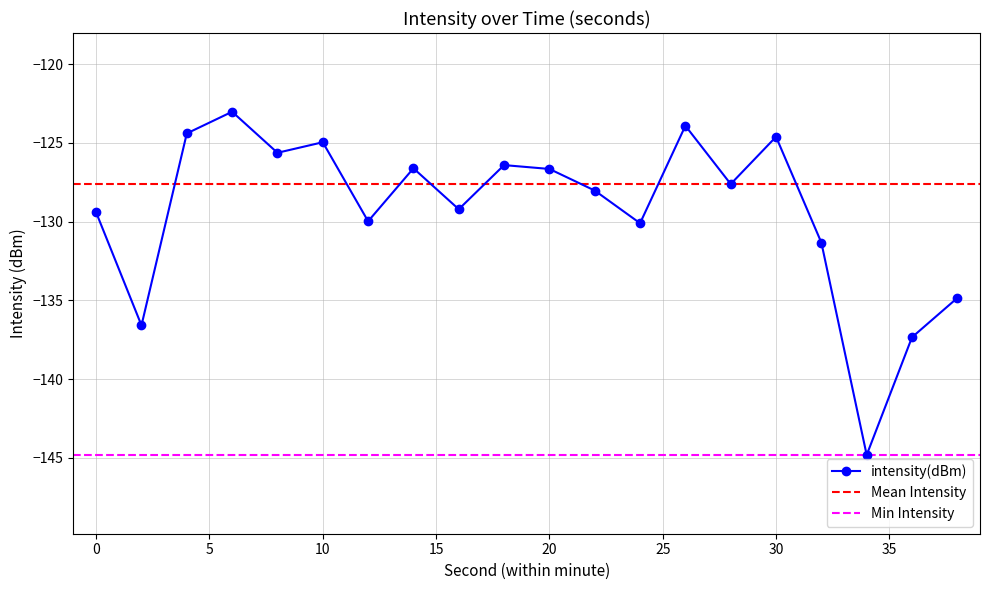

What is the sum of all values?

-2585.4